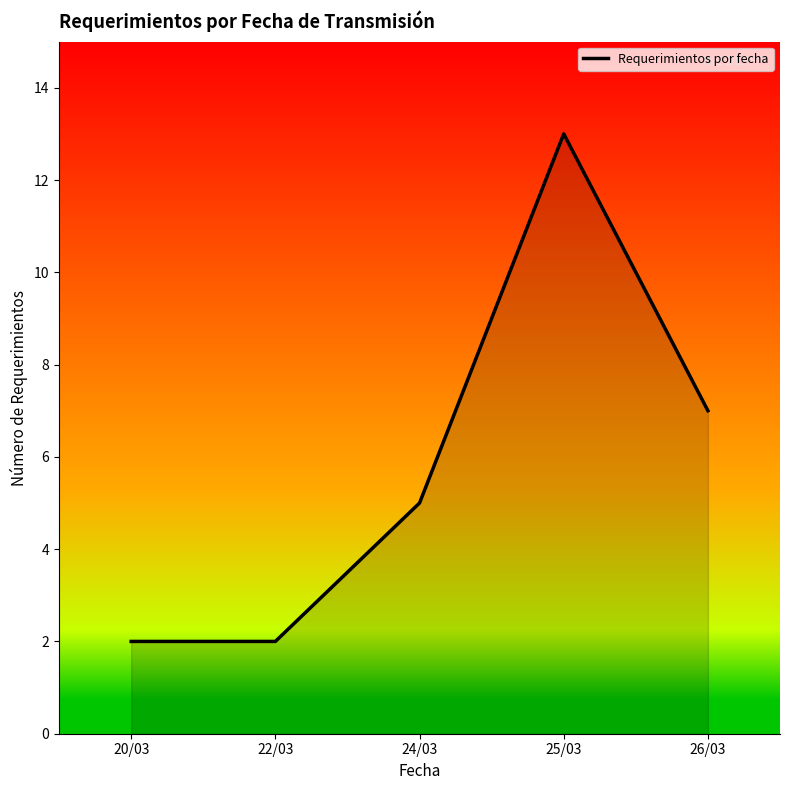

Which label corresponds to the largest value in the chart?

25/03